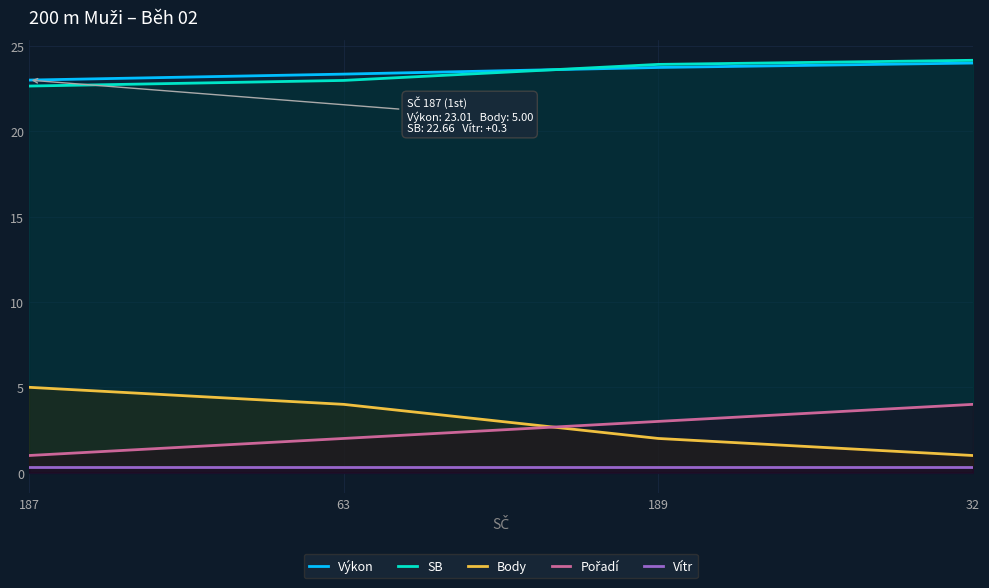

Which series has the largest total across all categories?

Výkon